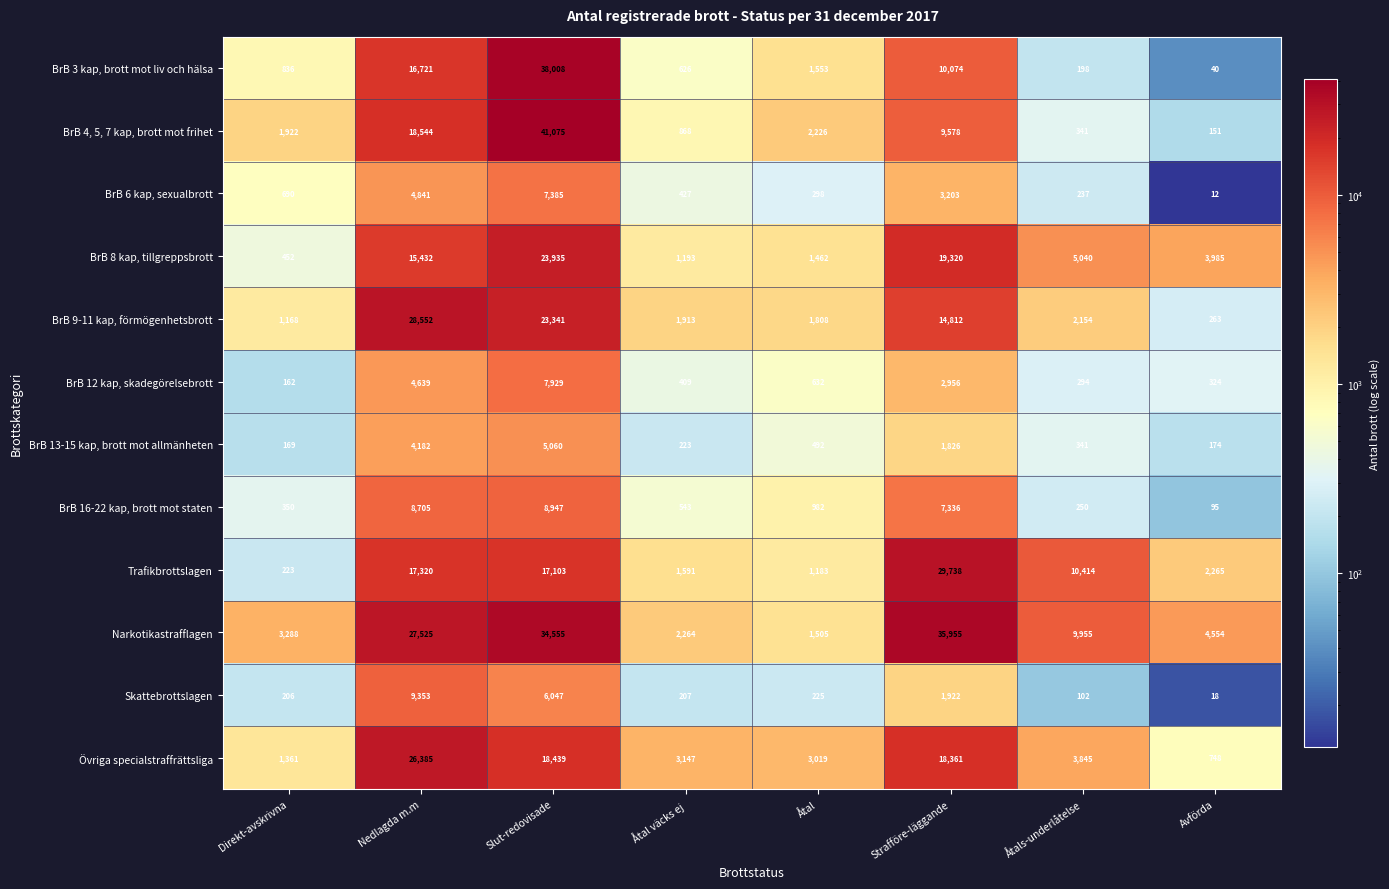

The value of BrB 13-15 kap, brott mot allmänheten at Direkt-avskrivna is 169. True or false?

True